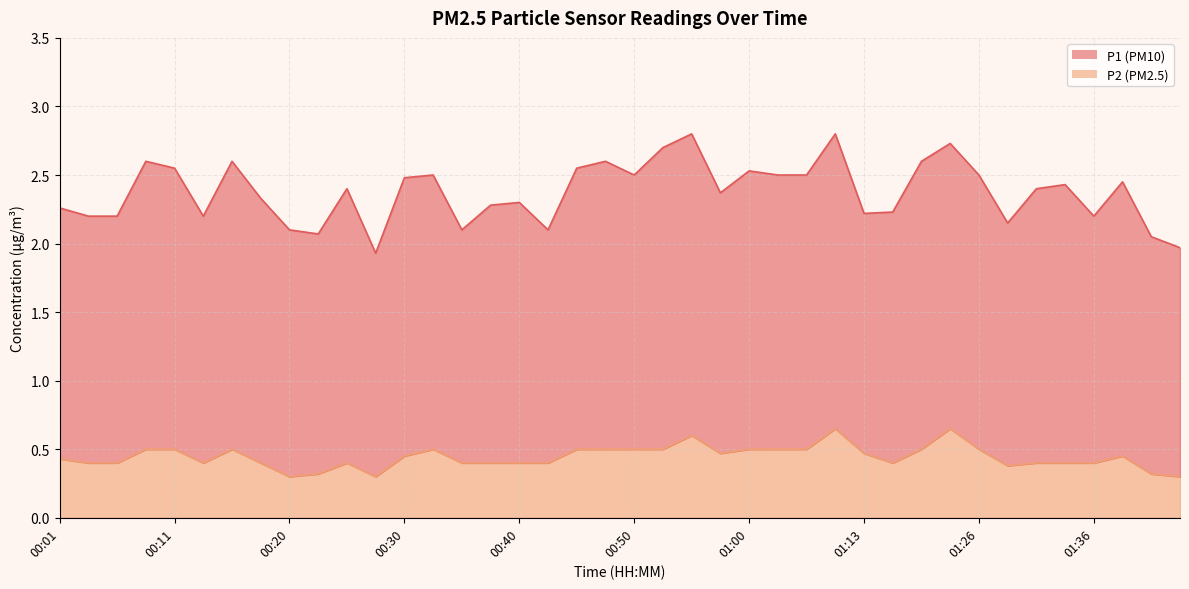

How many points are lower than both their immediate neighbors (excluding endpoints)?

6